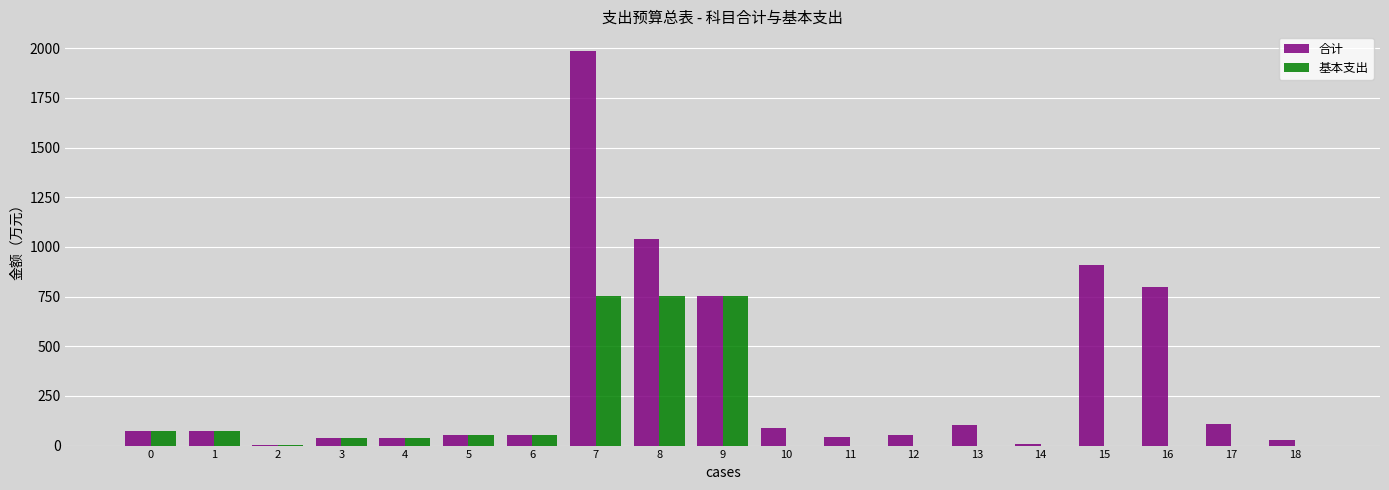

Which series has the largest range (max minus min)?

合计